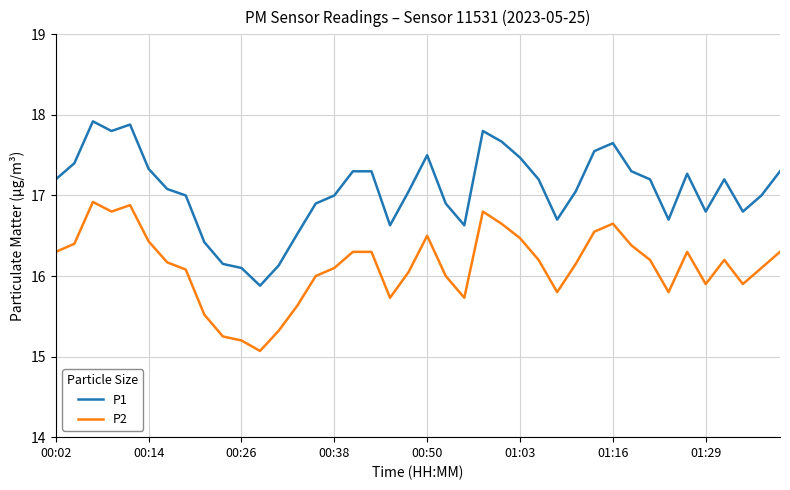

True or false: P2 and P1 cross at least once.

False